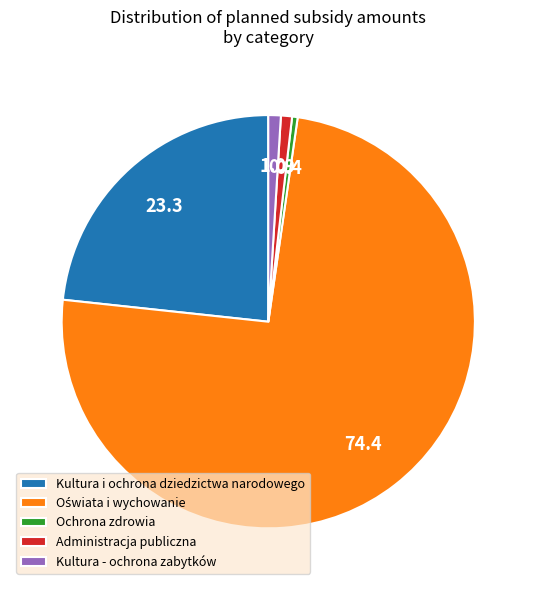

Combined, do Administracja publiczna and Ochrona zdrowia account for over 50%?

No